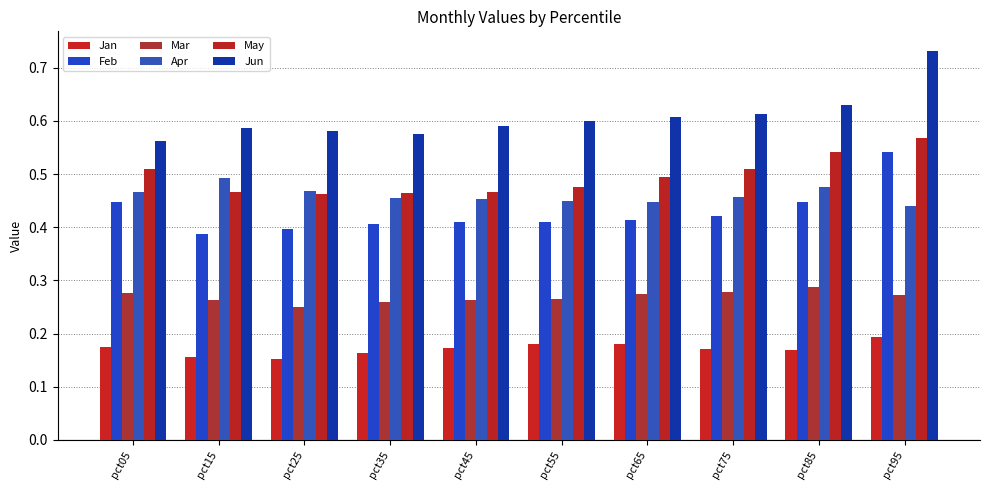

What is the average value of the Apr series?

0.5